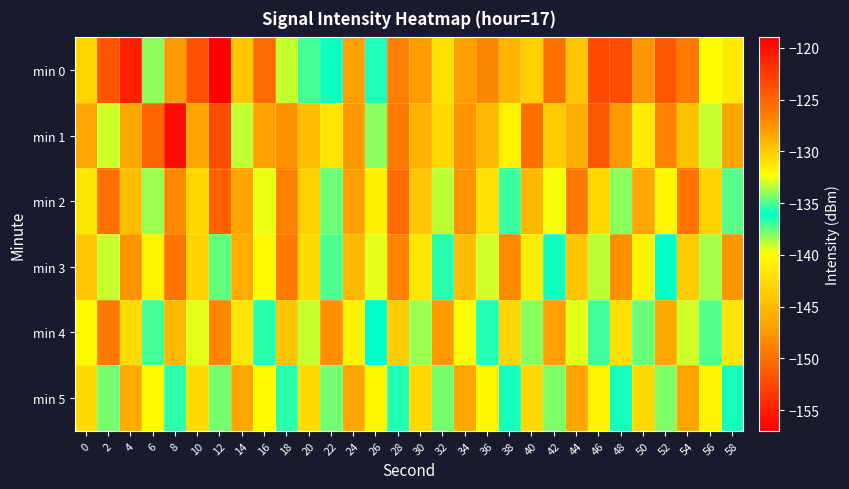

At which category does the chart reach its peak across all series?

8